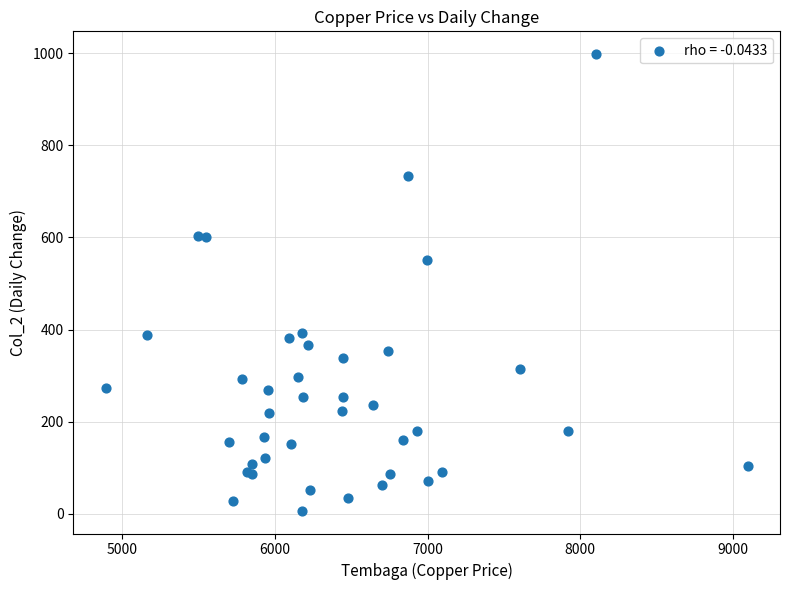

What Y value in the scatter plot is closest to 502?

550.3